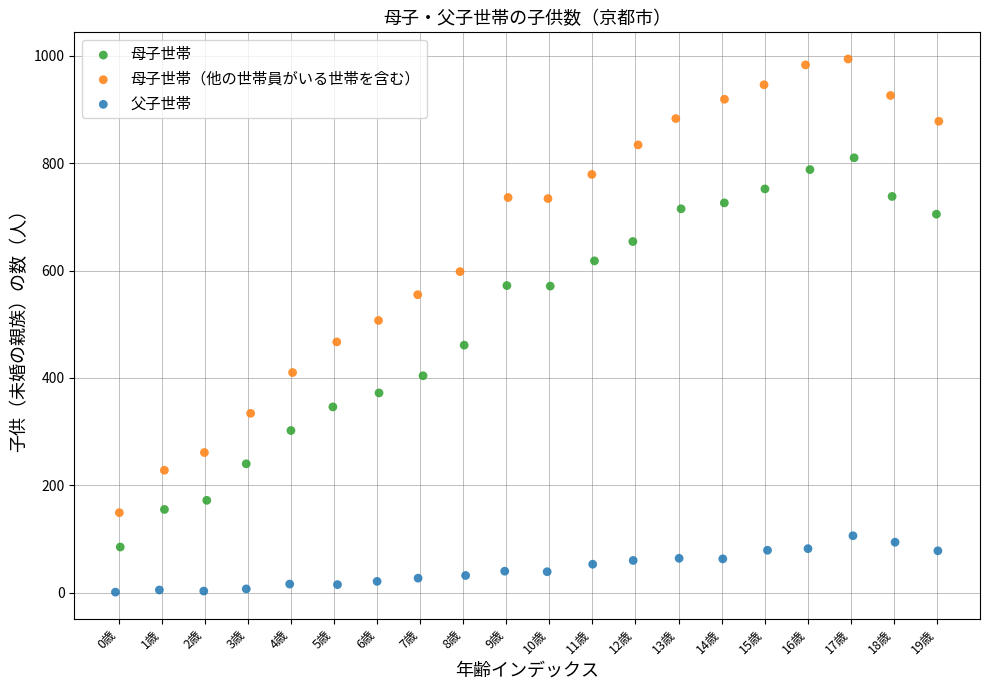

What are all the series names shown in the legend?

母子世帯, 母子世帯（他の世帯員がいる世帯を含む）, 父子世帯